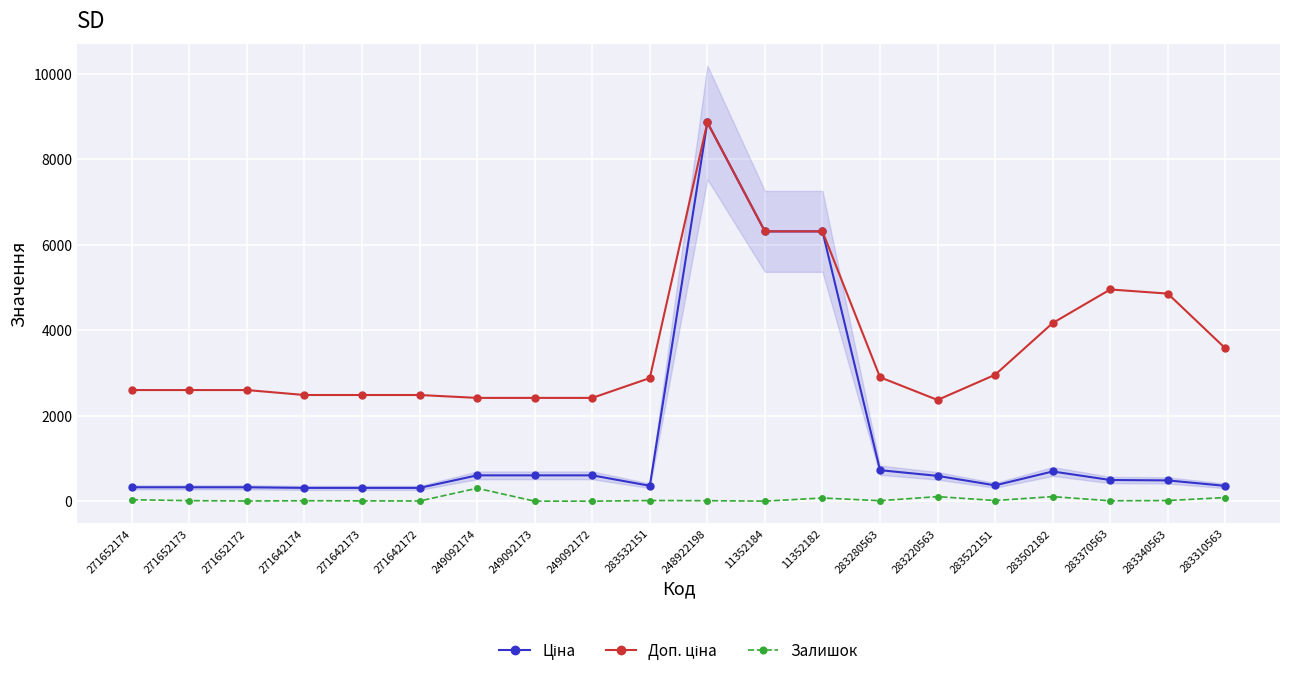

List the series in order of their peak value, lowest first.

Залишок, Ціна, Доп. ціна